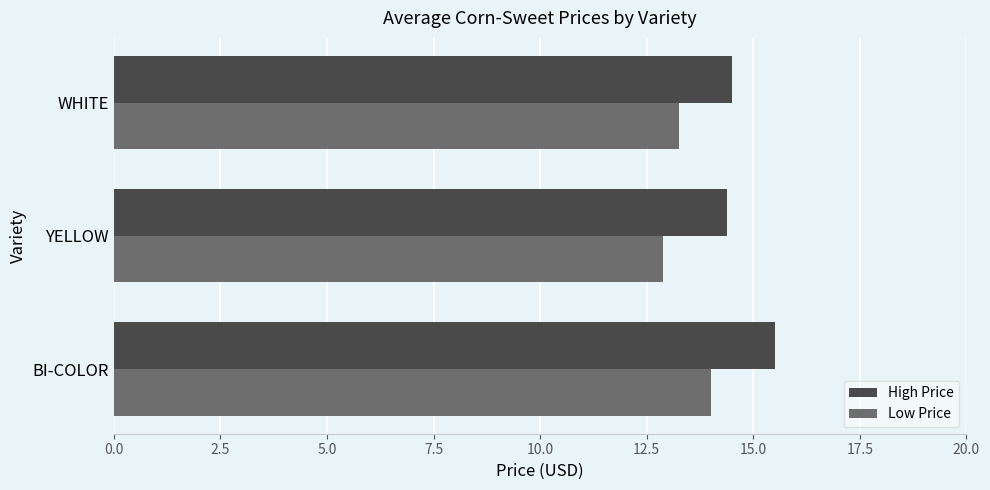

What is the approximate value of Low Price at YELLOW?

12.9